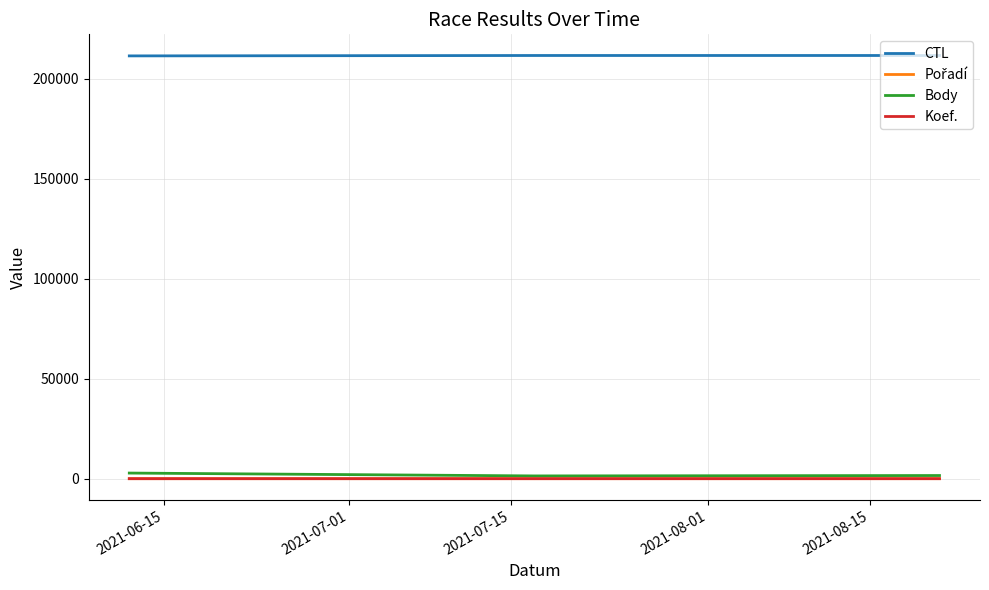

Which series has the largest total across all categories?

CTL